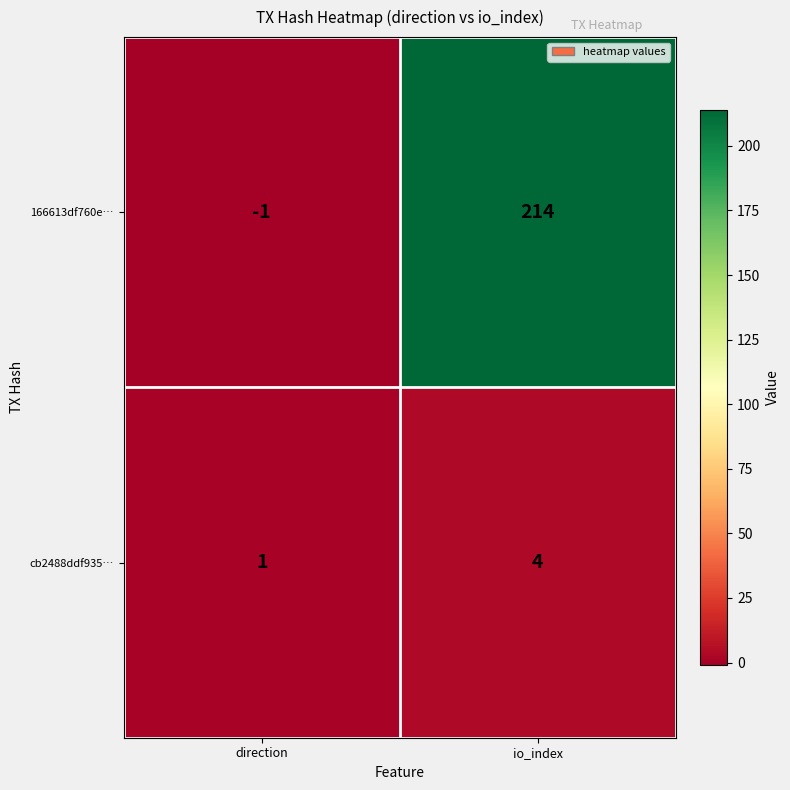

Which series has the widest spread of values?

166613df760e…